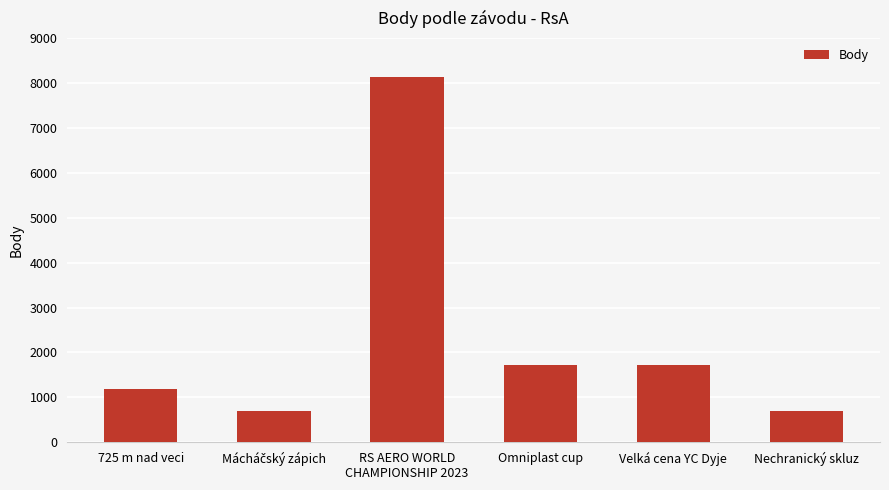

What is the difference between the maximum and minimum values?

7427